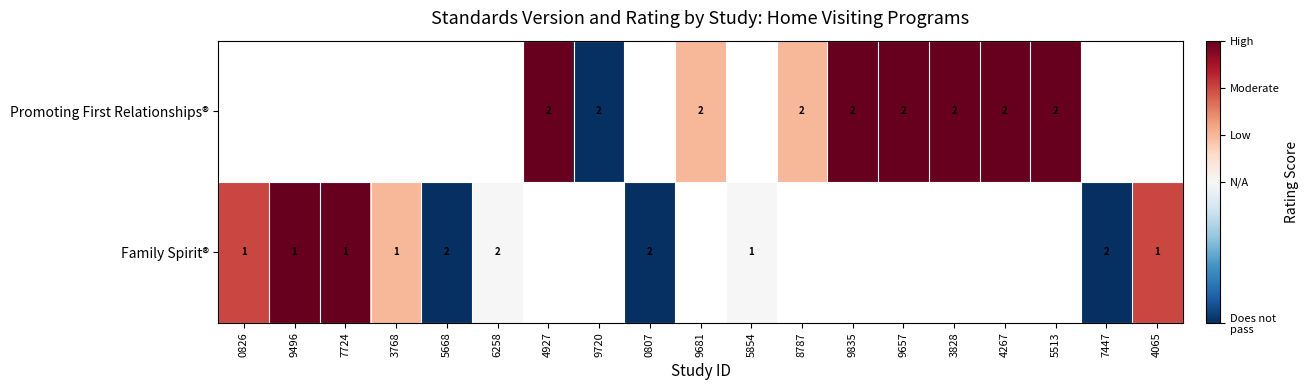

The value of Family Spirit® at 5854 is 2. True or false?

False